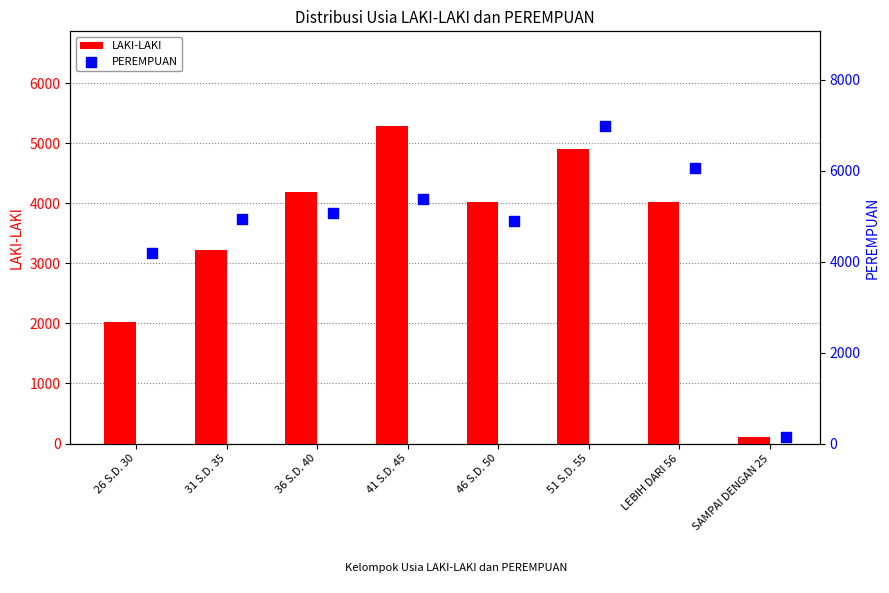

What are all the series names shown in the legend?

LAKI-LAKI, PEREMPUAN